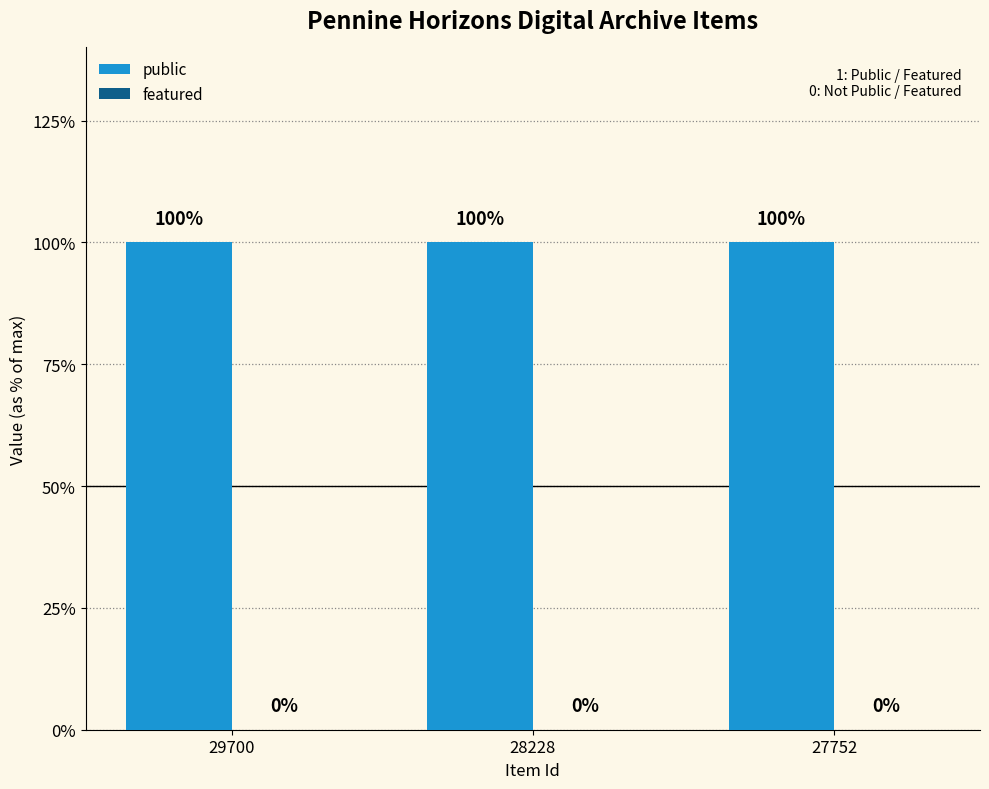

Reading left to right, transcribe all the data shown in this chart.

public: 29700=1	28228=1	27752=1
featured: 29700=0	28228=0	27752=0